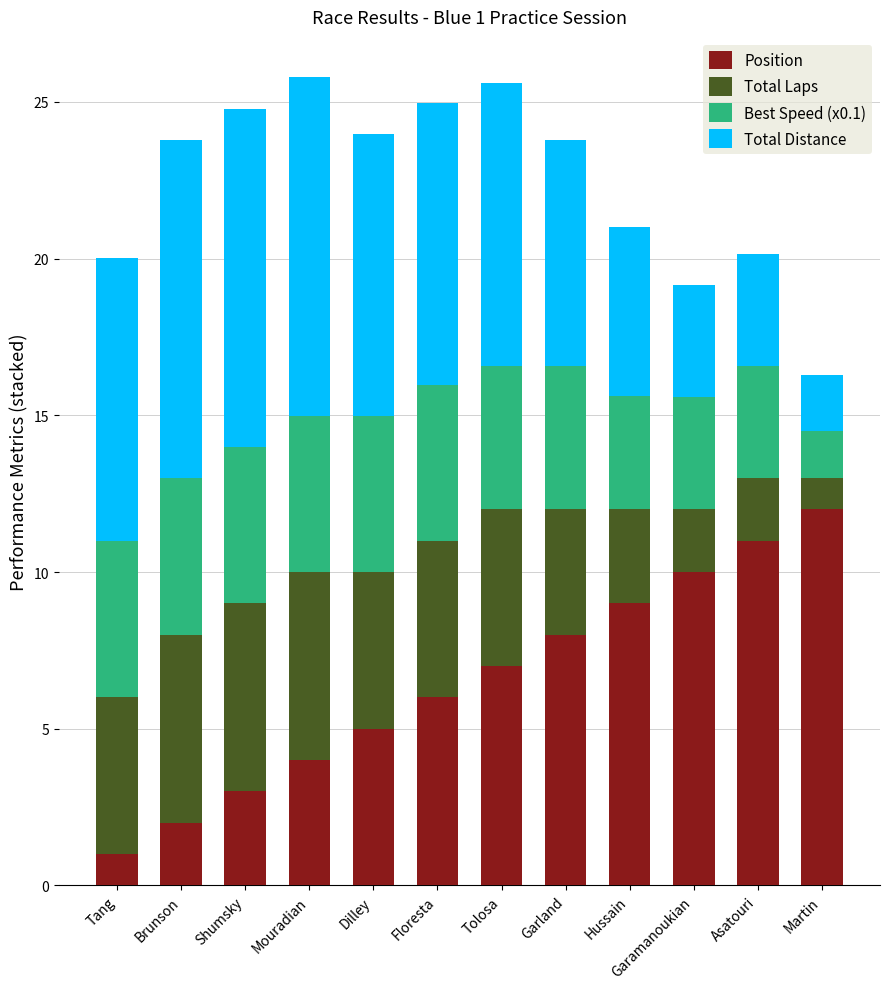

List the labels in order of Position value, largest first.

Martin, Asatouri, Garamanoukian, Hussain, Garland, Tolosa, Floresta, Dilley, Mouradian, Shumsky, Brunson, Tang